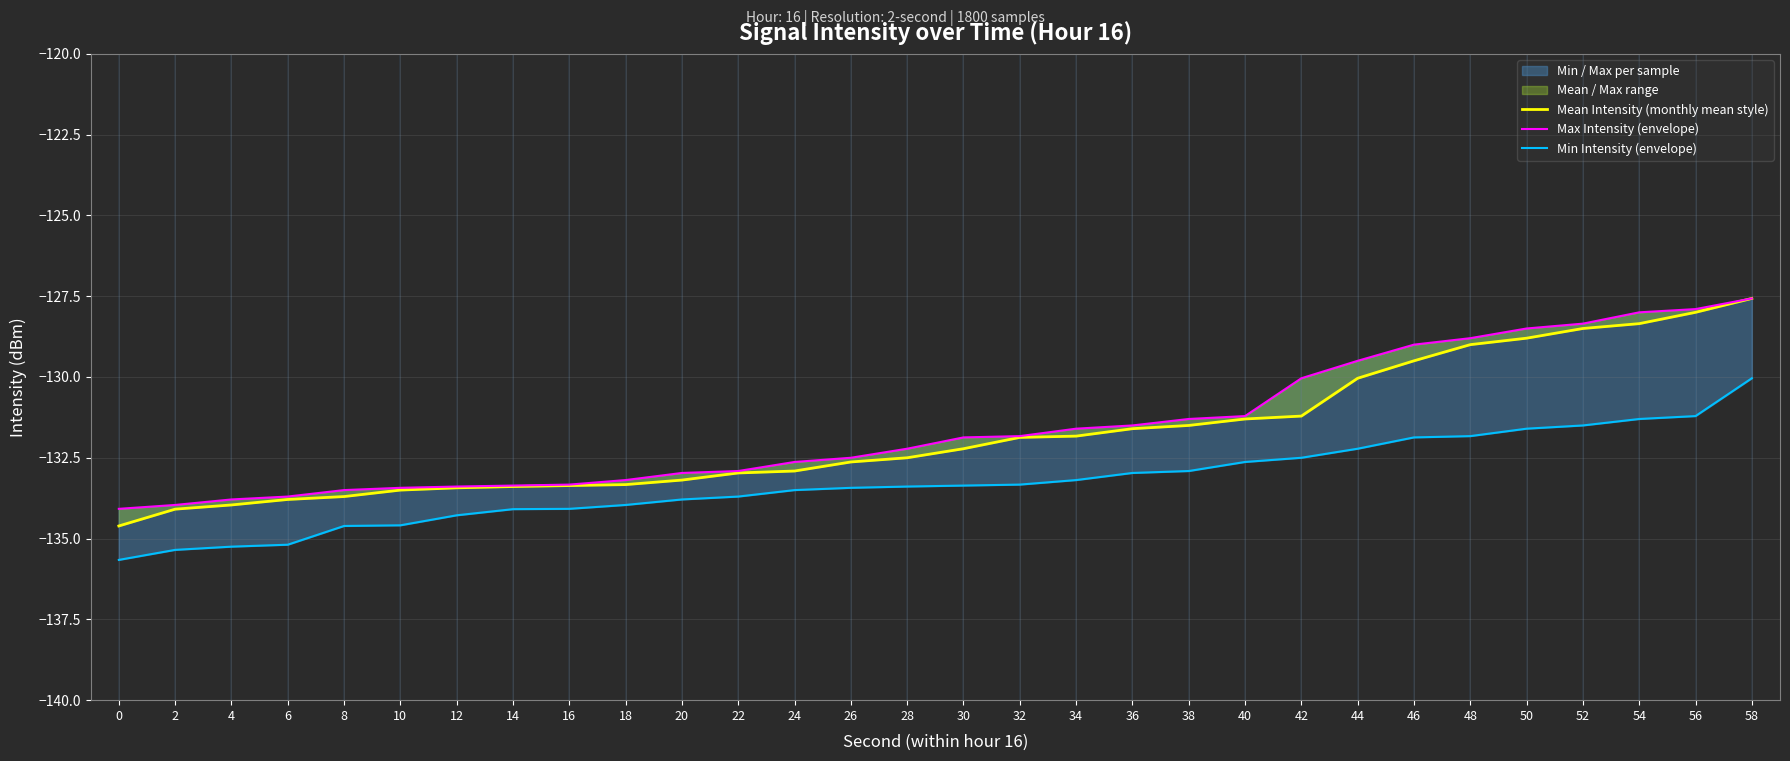

True or false: Mean Intensity (monthly mean style) has a value of -130.0 at 44.

True